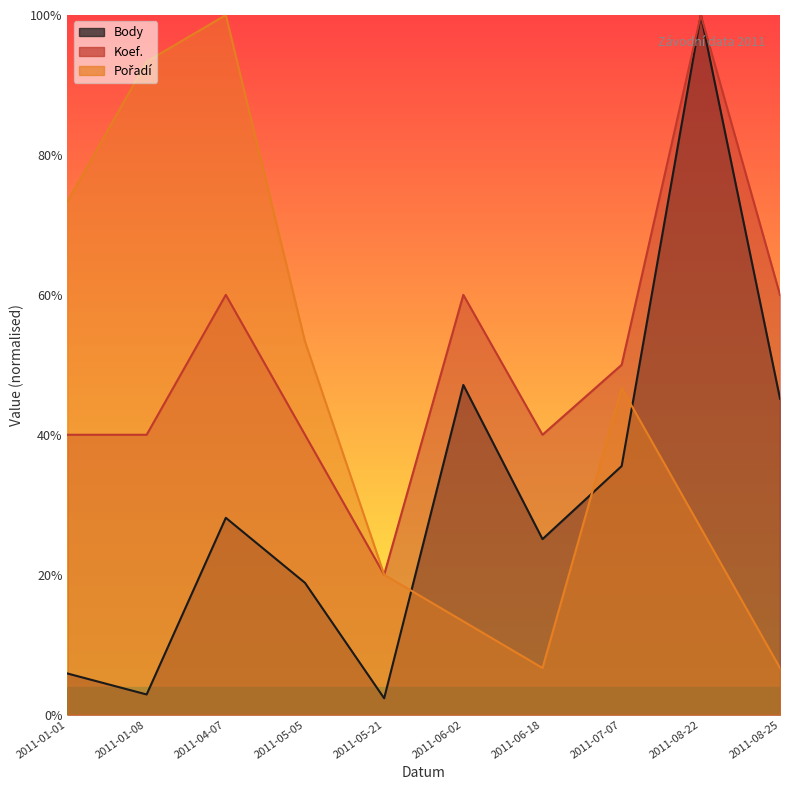

What are all the series names shown in the legend?

Body, Koef., Pořadí